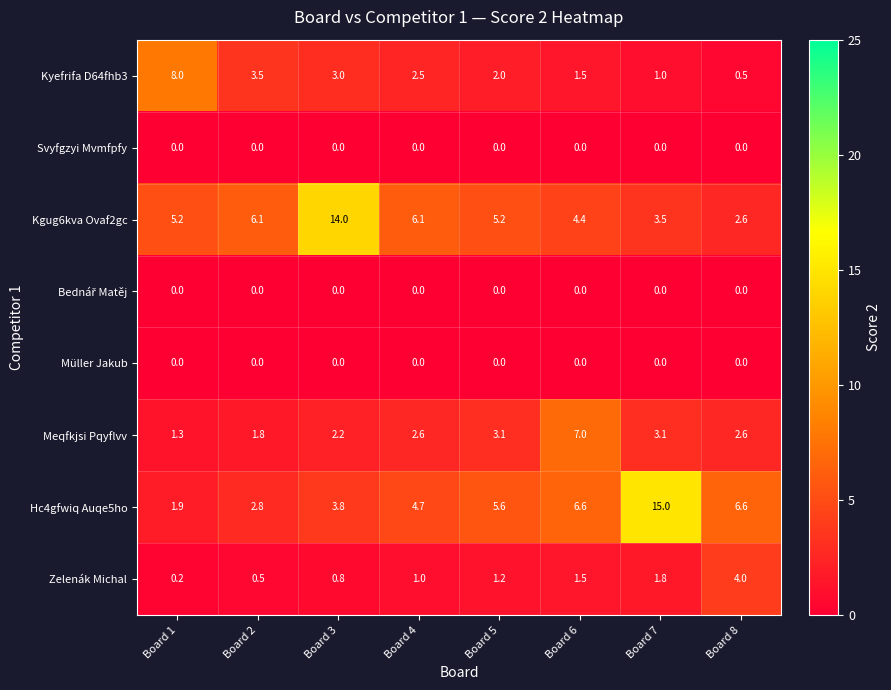

What is the difference between the Kyefrifa D64fhb3 values at Board 3 and Board 8?

2.5